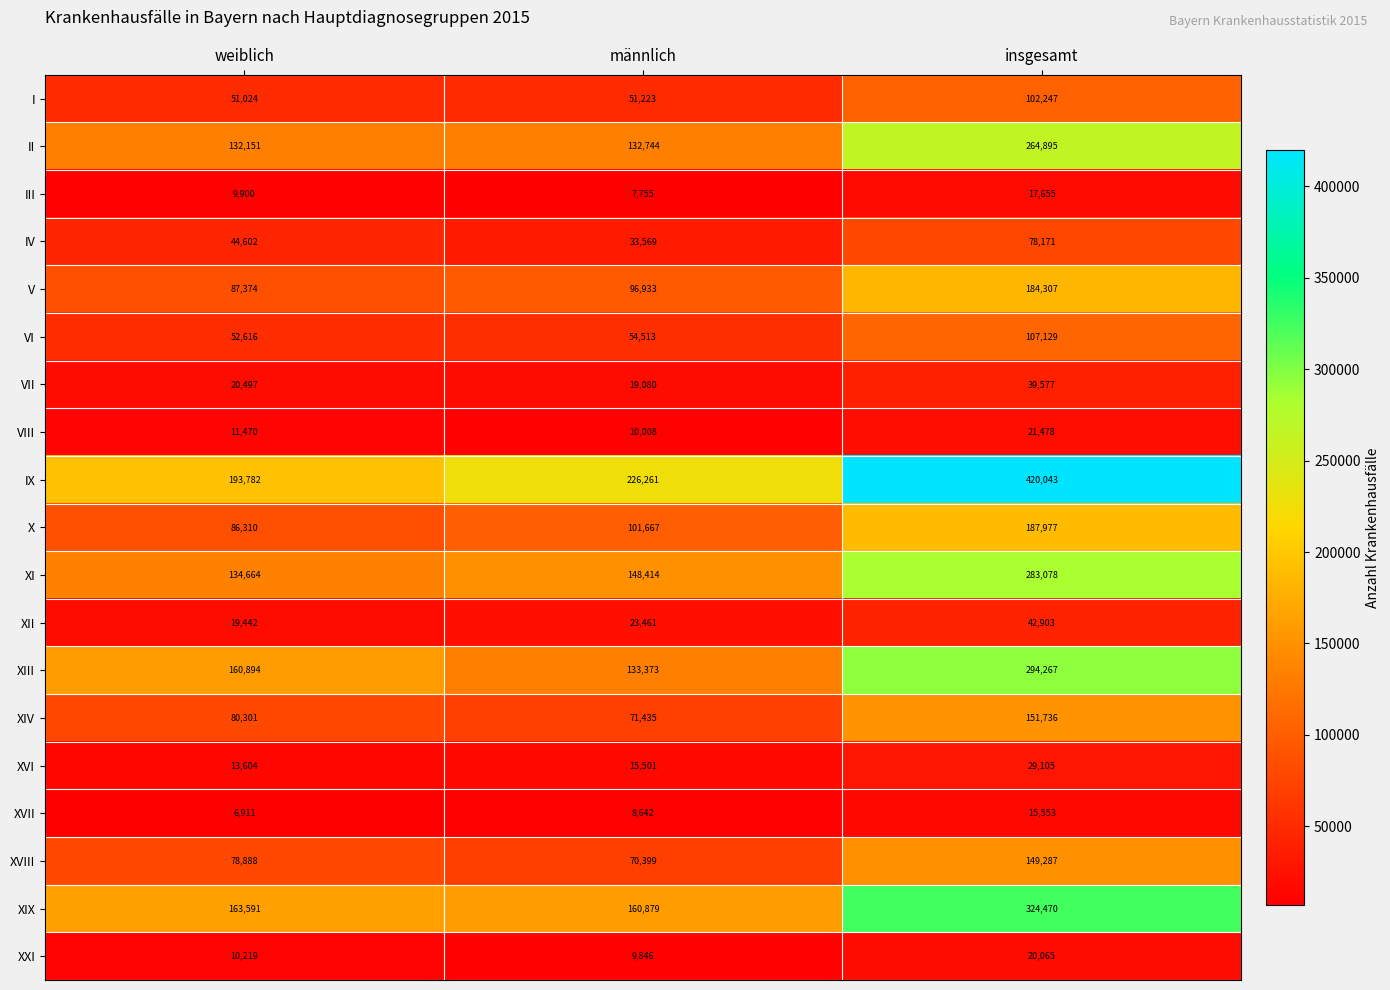

At which label is X closest to 137143?

männlich